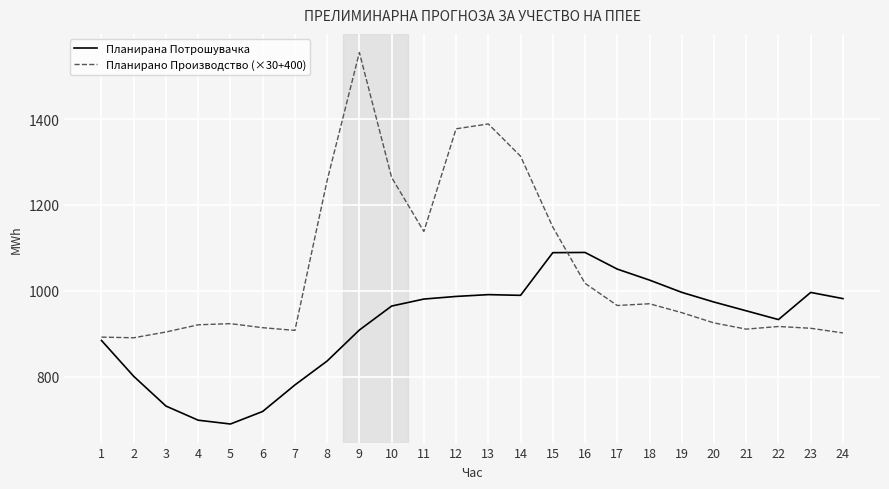

The Планирано Производство (×30+400) series shows 199.2 at 23. True or false?

False